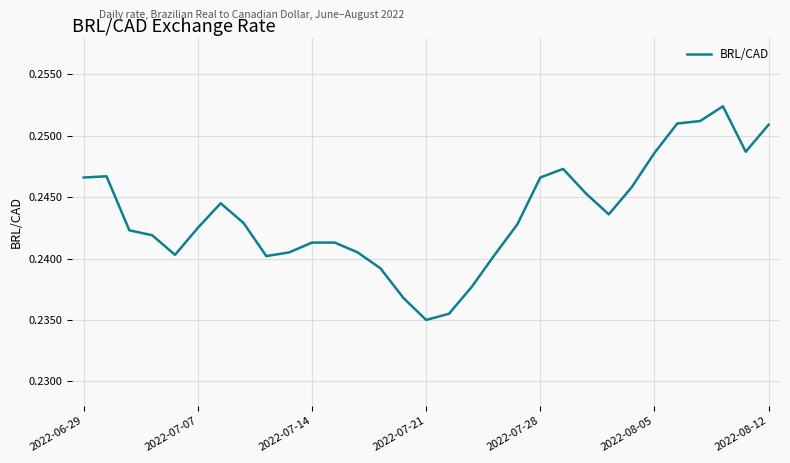

Is this an area chart (filled region under the line)?

No